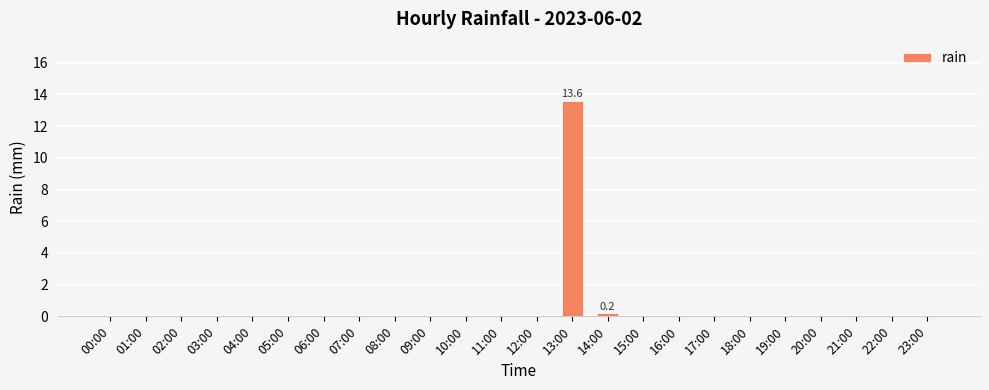

The value at 17:00 is 7.1. True or false?

False